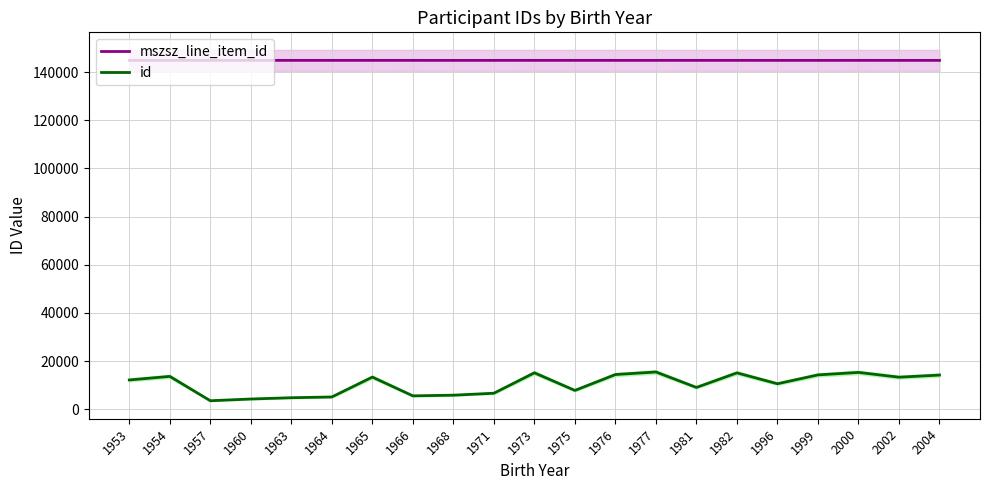

At which label is id closest to 9474?

1981